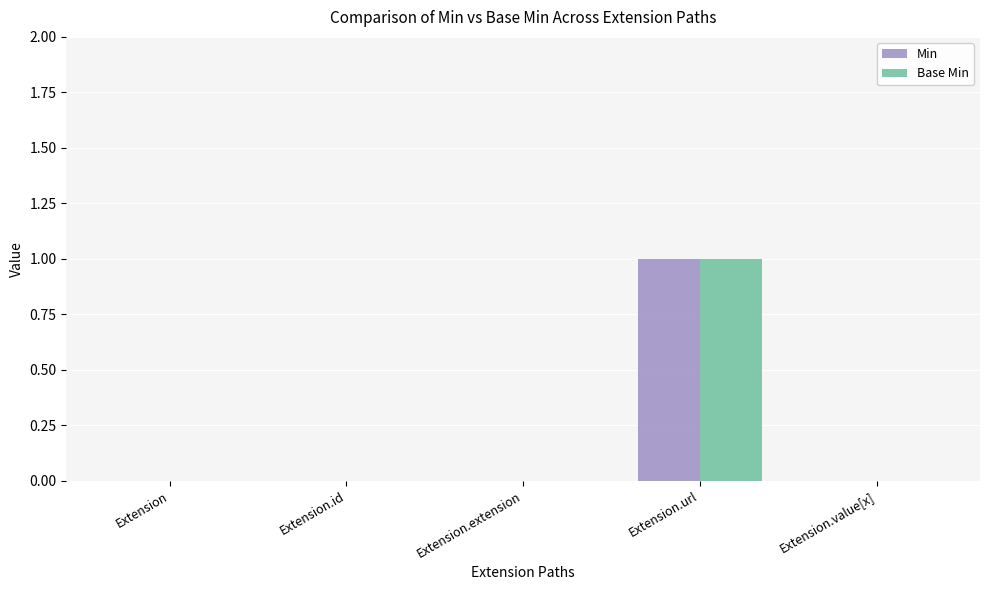

True or false: Base Min has a value of 0 at Extension.value[x].

True